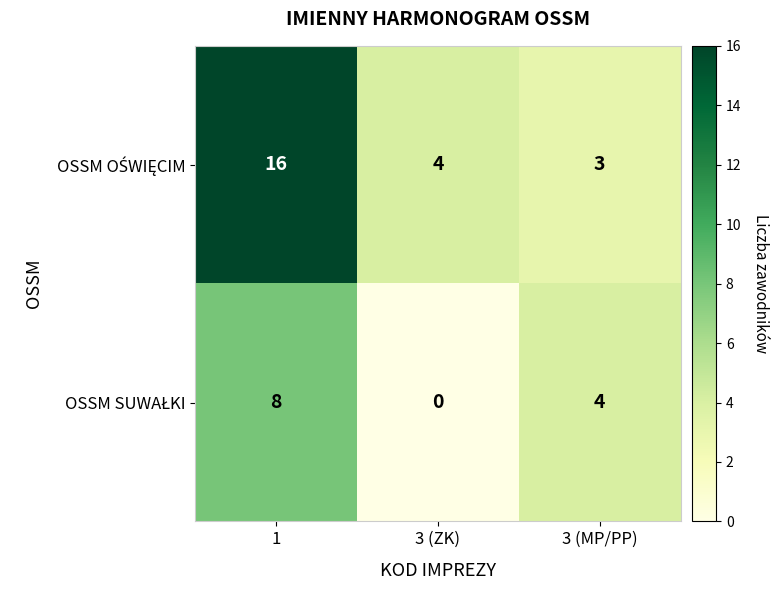

What is the difference between the highest and lowest values at 3 (ZK)?

4